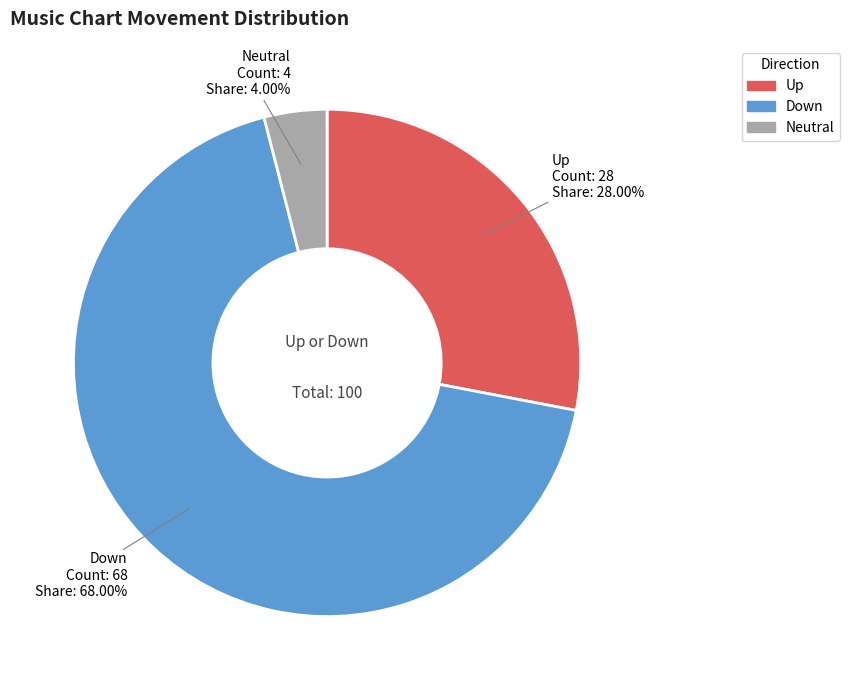

Is there any slice that represents more than half of the pie?

Yes